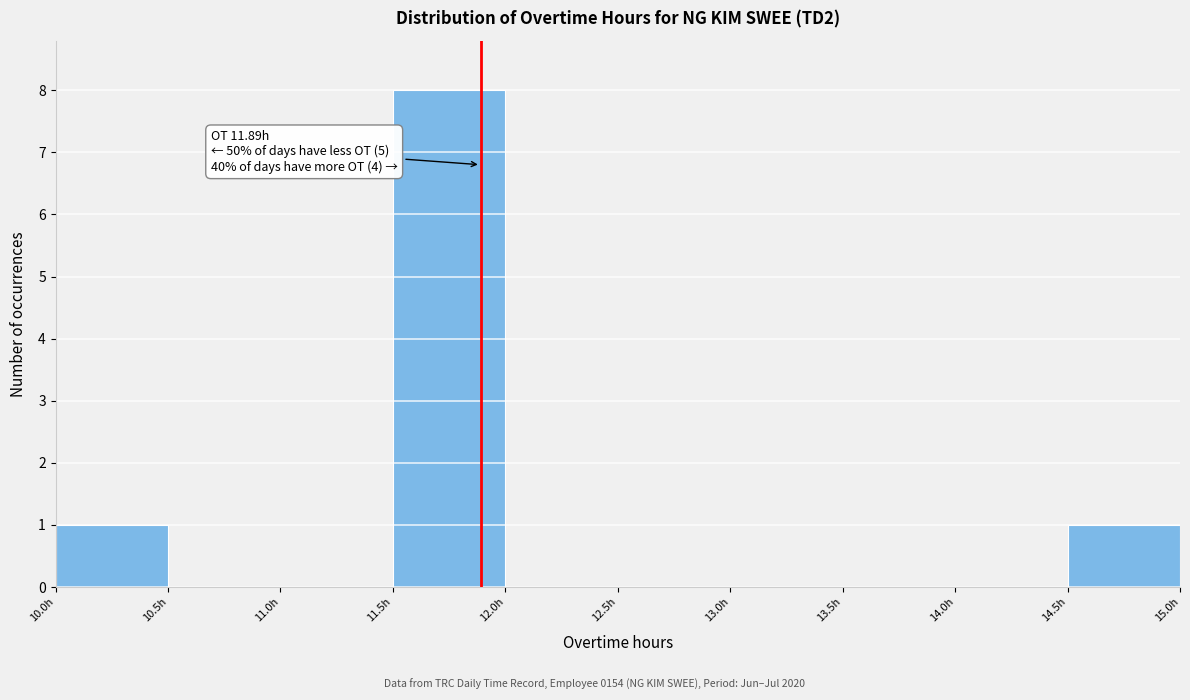

Which range on the x-axis has the tallest bar?

11.5 to 12.0